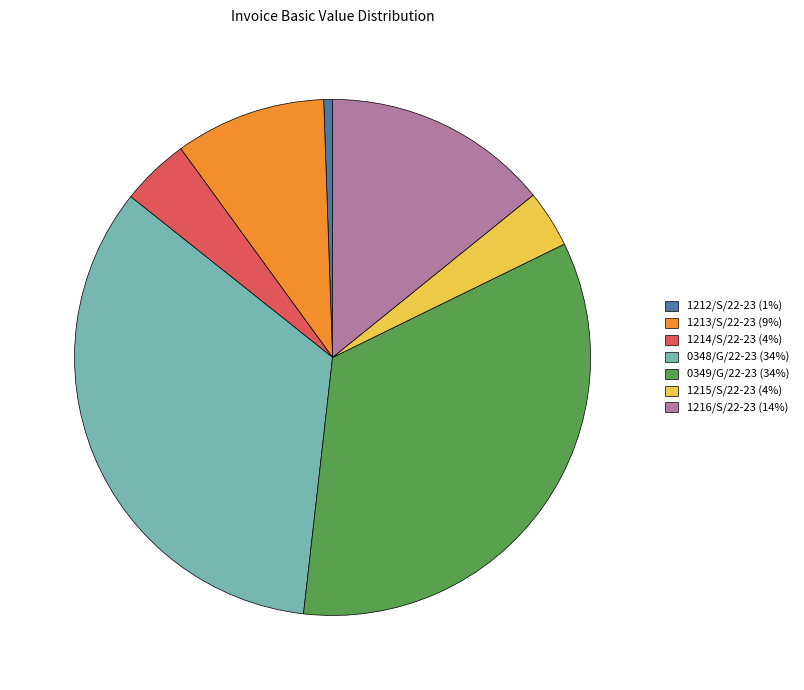

Is there any slice that represents more than half of the pie?

No